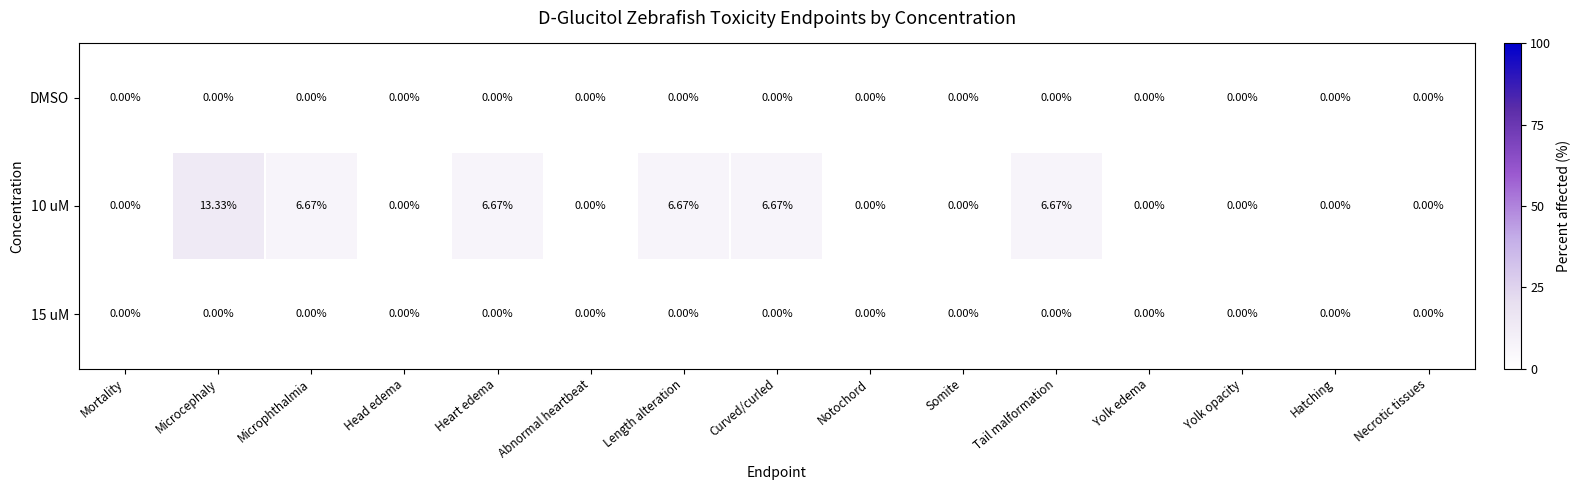

What is the total value across all series at Length alteration?

6.7